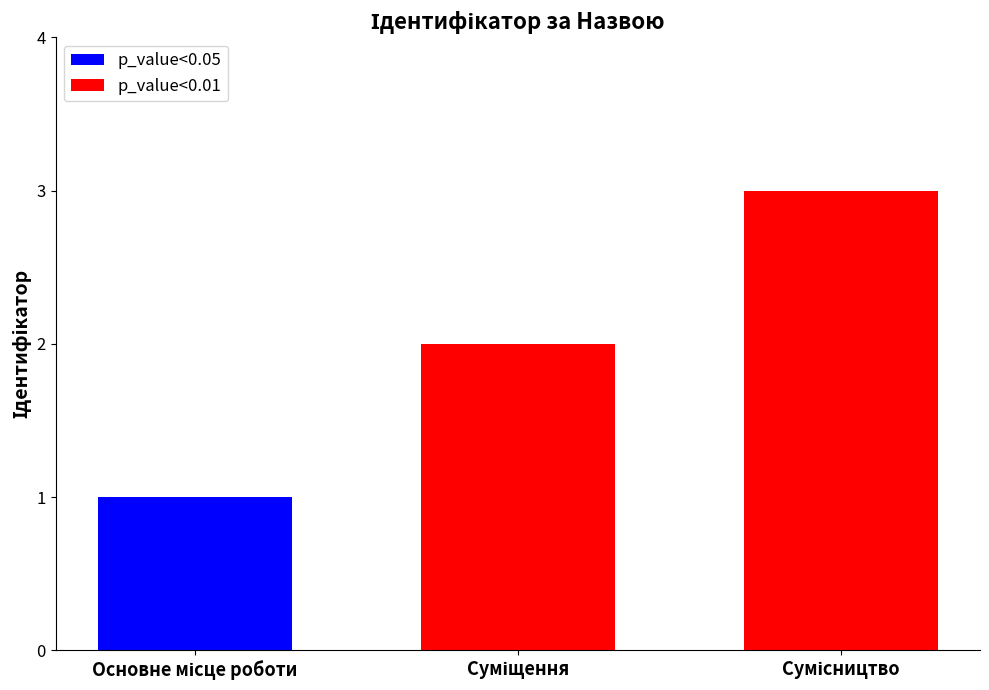

What is the sum of all p_value<0.01 values?

5